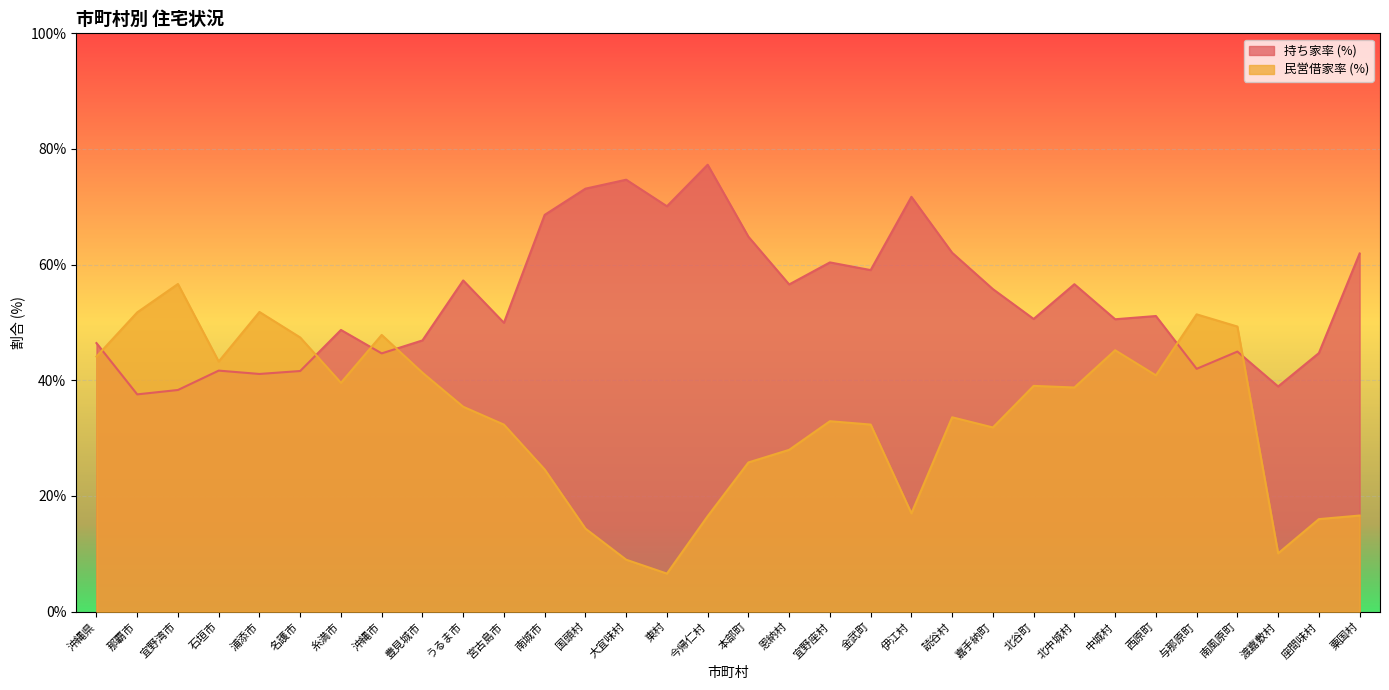

Which series ends up on top after the final intersection of 民営借家率 (%) and 持ち家率 (%)?

持ち家率 (%)